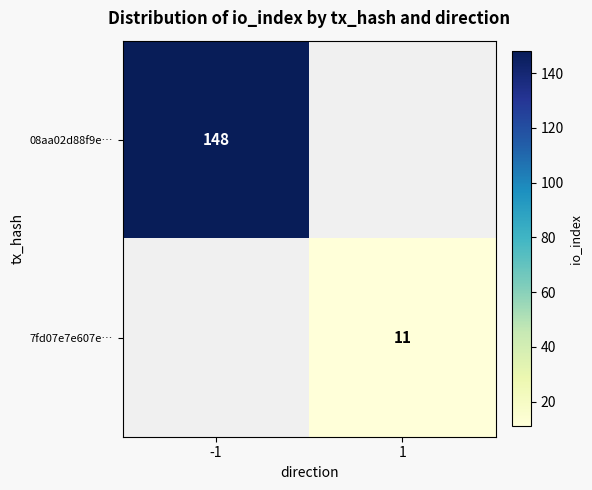

Is the value of 08aa02d88f9e… at -1 greater than the value of 7fd07e7e607e… at 1?

Yes